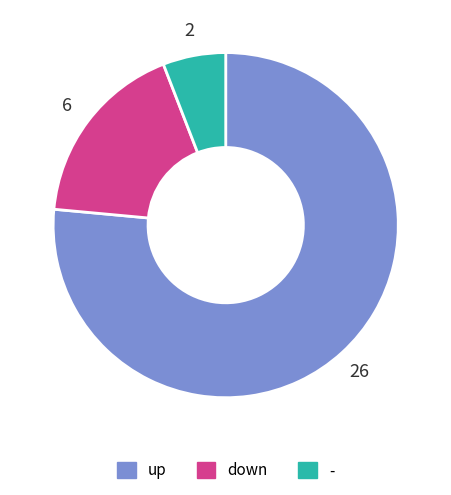

Does up account for over 50% of the chart?

Yes